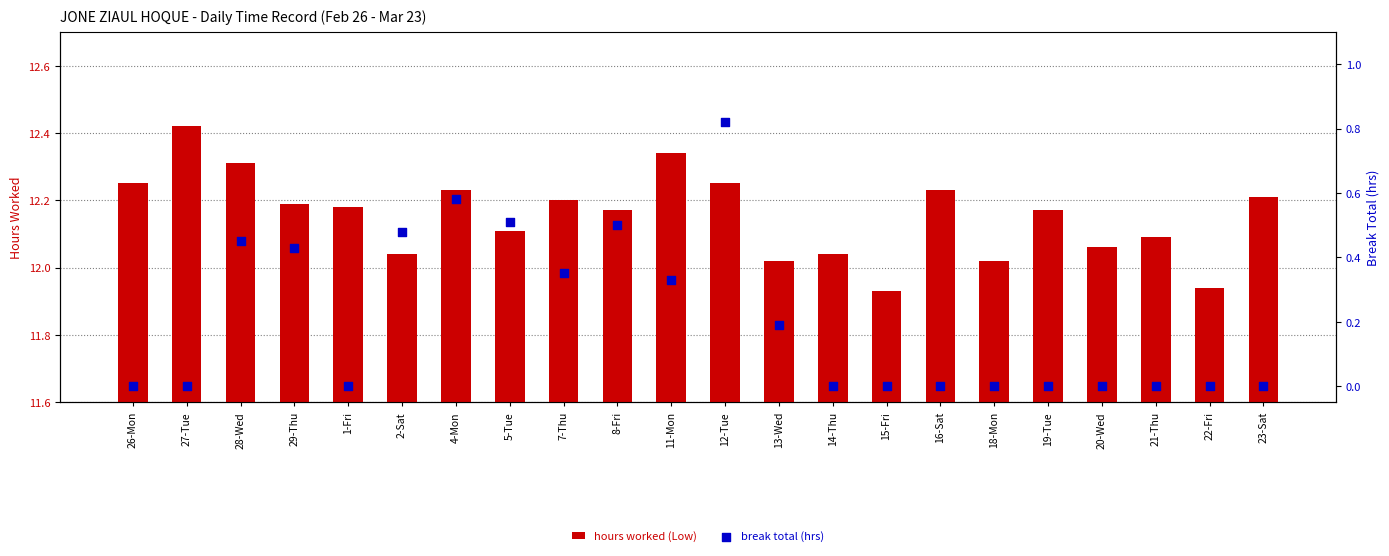

Which series has the largest total across all categories?

hours worked (Low)